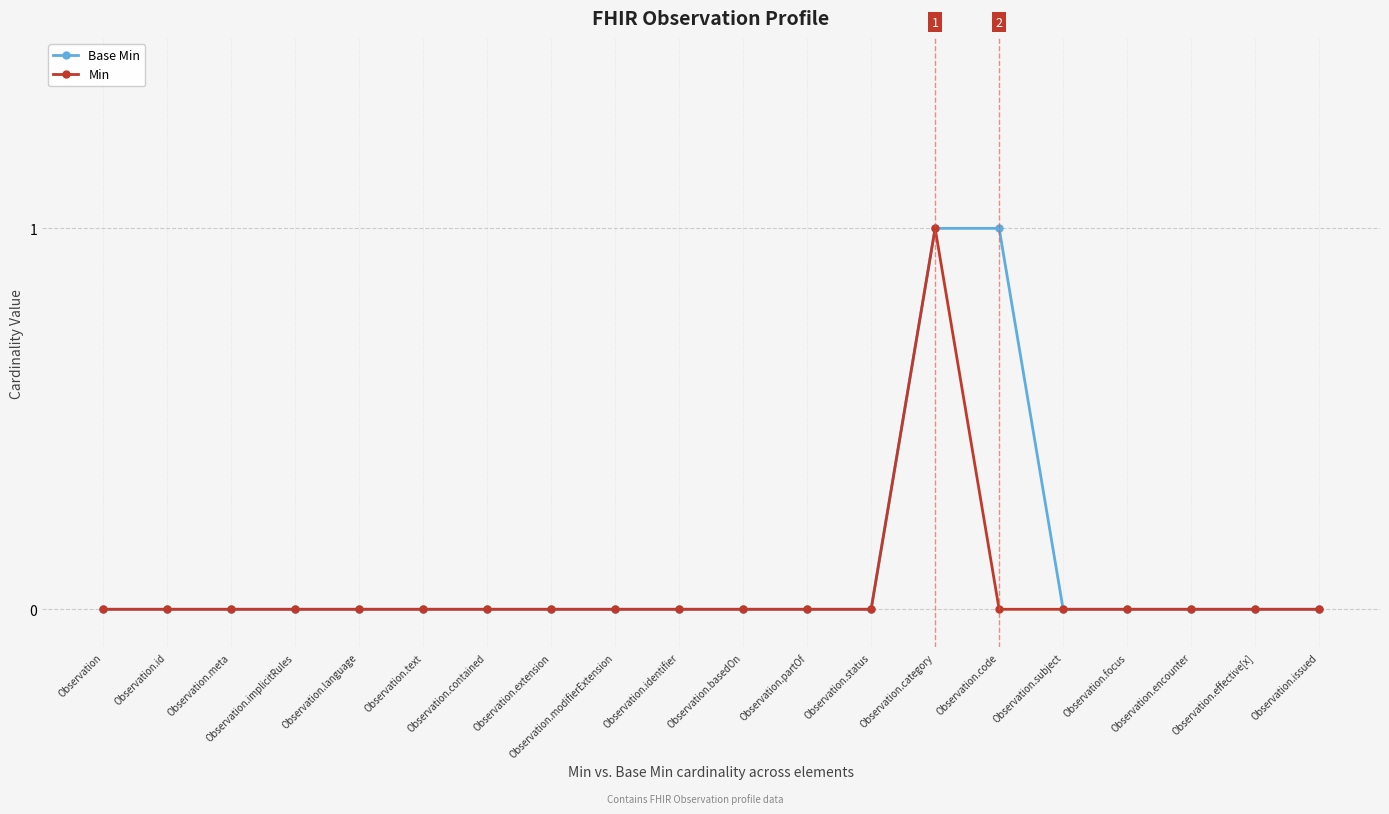

What position from the right is Observation.code?

6